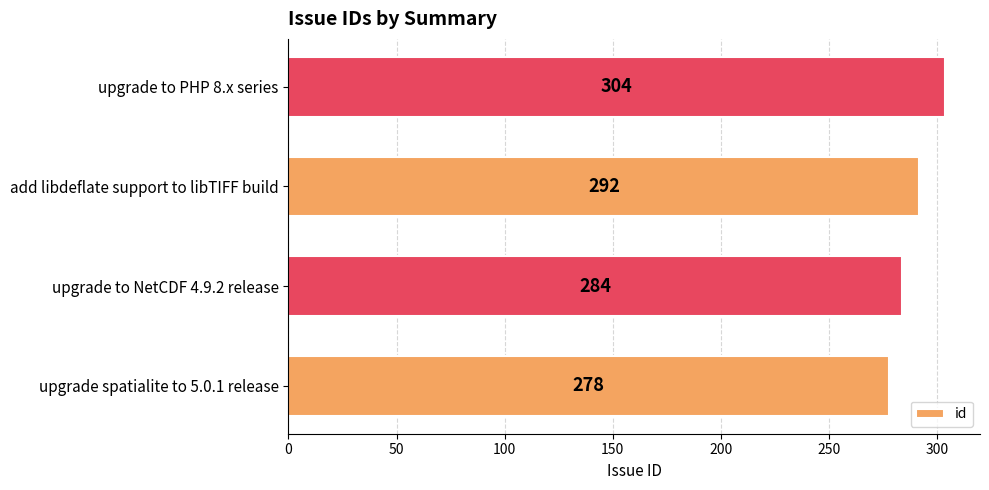

Reading bottom to top, extract all data points from this chart.

upgrade spatialite to 5.0.1 release=278	upgrade to NetCDF 4.9.2 release=284	add libdeflate support to libTIFF build=292	upgrade to PHP 8.x series=304